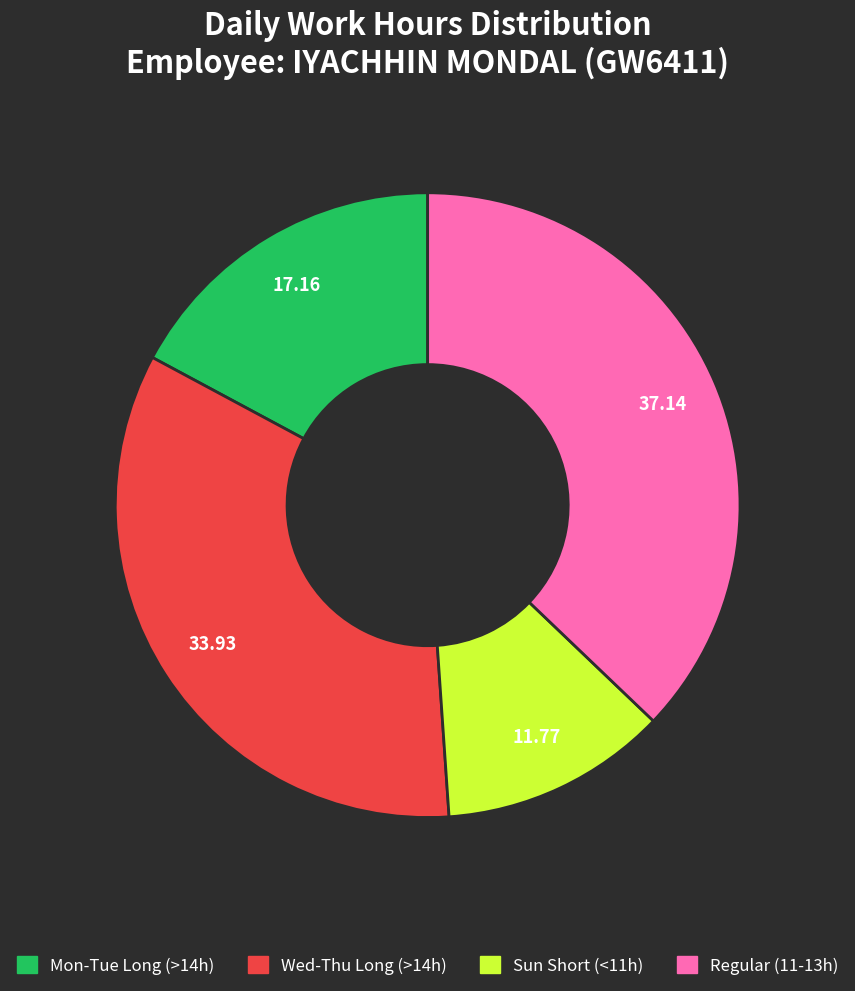

Is there a majority slice in this chart?

No